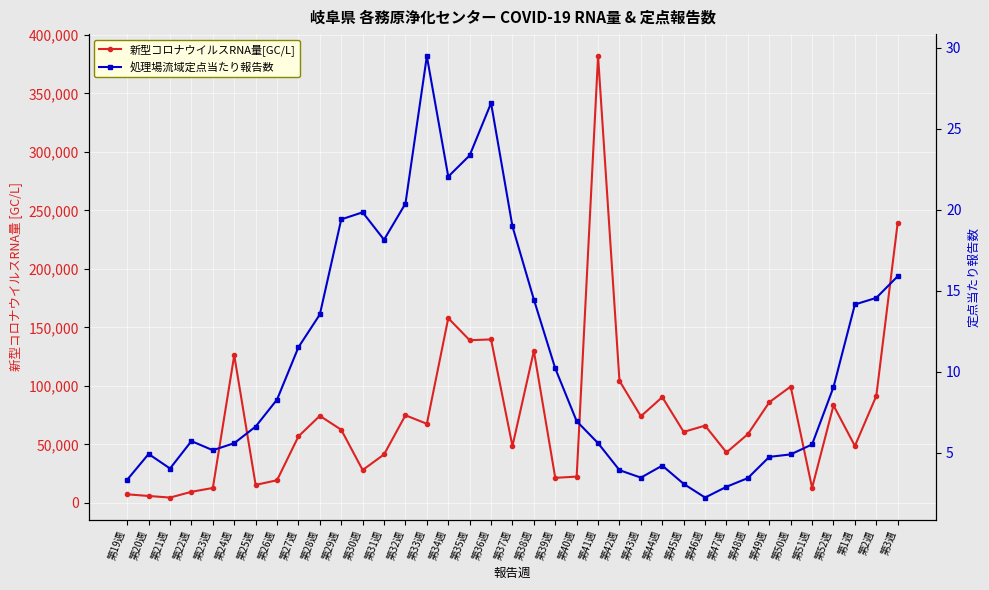

What position from the right is 第20週?

36